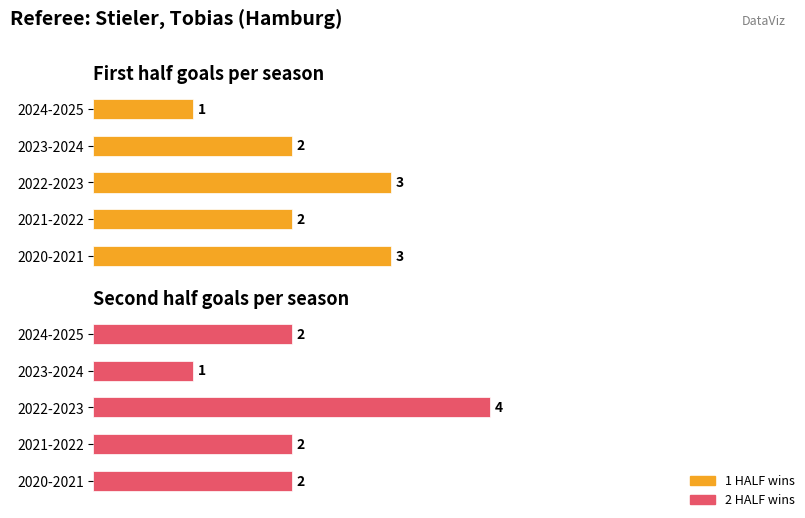

Rank the categories by 1 HALF wins value from highest to lowest.

2020-2021, 2022-2023, 2021-2022, 2023-2024, 2024-2025